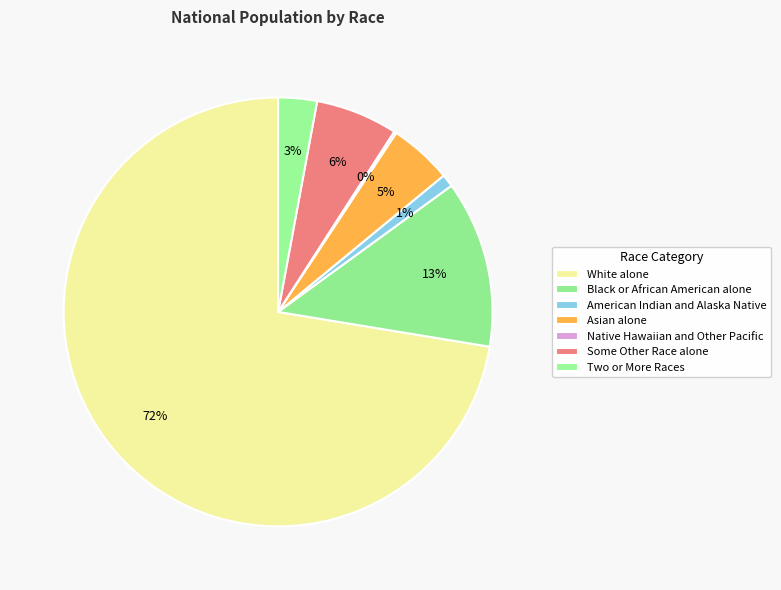

How many slices are in this pie chart?

7